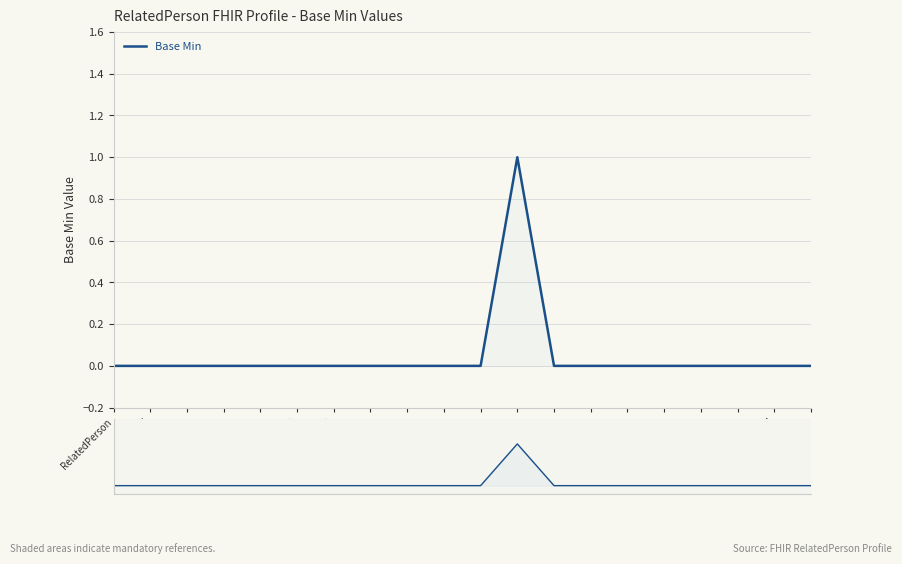

Is it true that the value at RP.birthDate is 0?

True